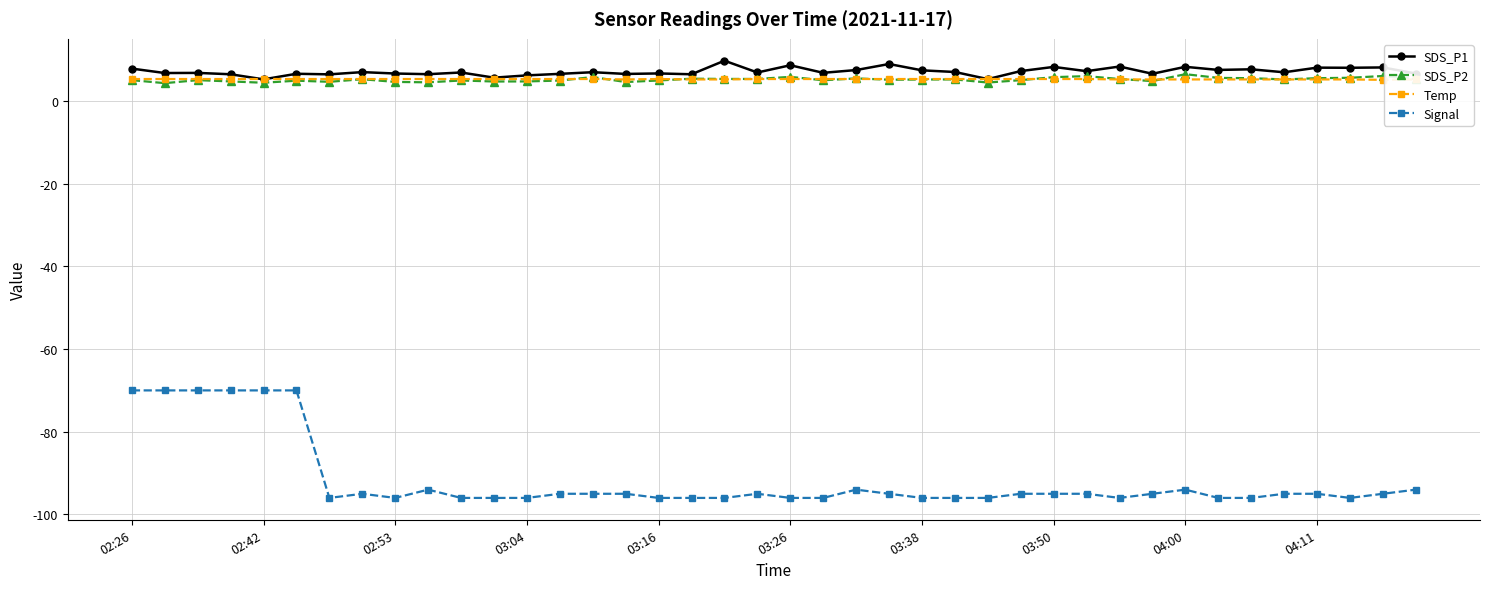

What are all the series names shown in the legend?

SDS_P1, SDS_P2, Temp, Signal